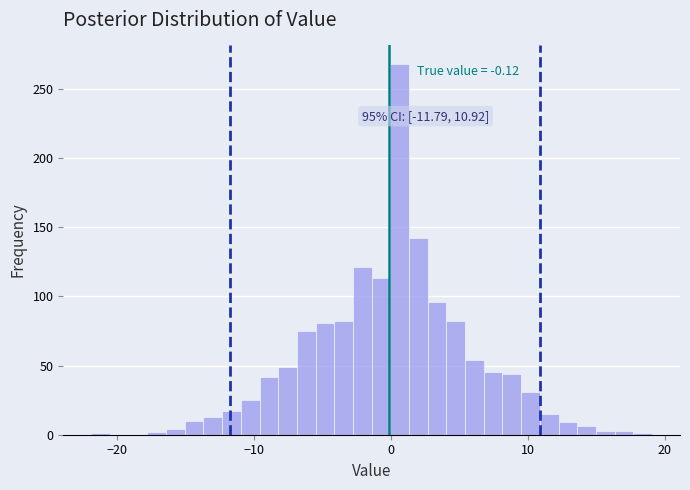

Read against the x-axis, roughly where is the centre of the tallest bar?

1